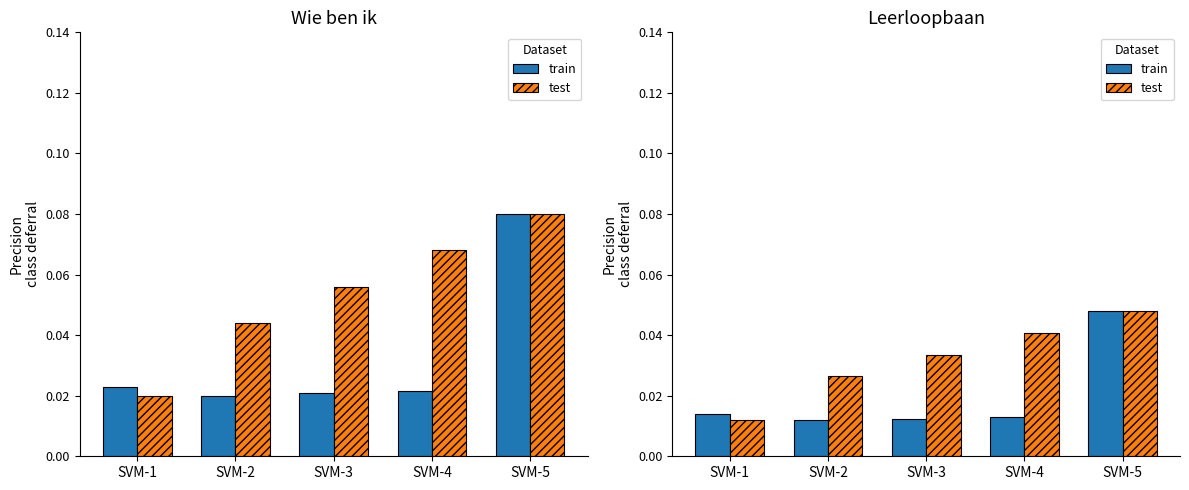

Reading right to left, transcribe all the data shown in this chart.

train: SVM-5=0.0	SVM-4=0.0	SVM-3=0.0	SVM-2=0.0	SVM-1=0.0
test: SVM-5=0.0	SVM-4=0.0	SVM-3=0.0	SVM-2=0.0	SVM-1=0.0